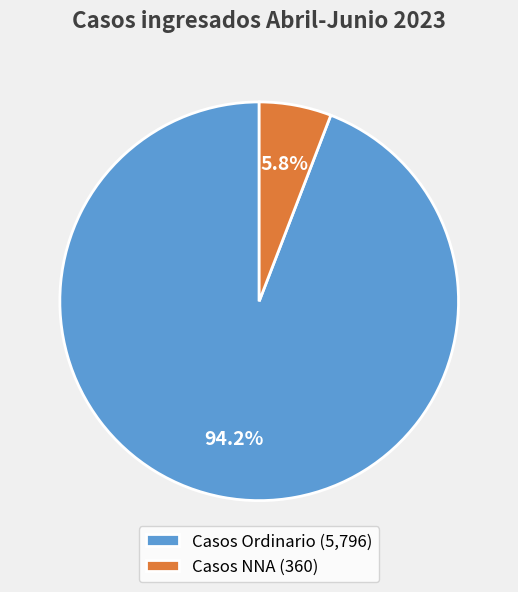

To the nearest percent, what portion does Casos Ordinario represent?

94%